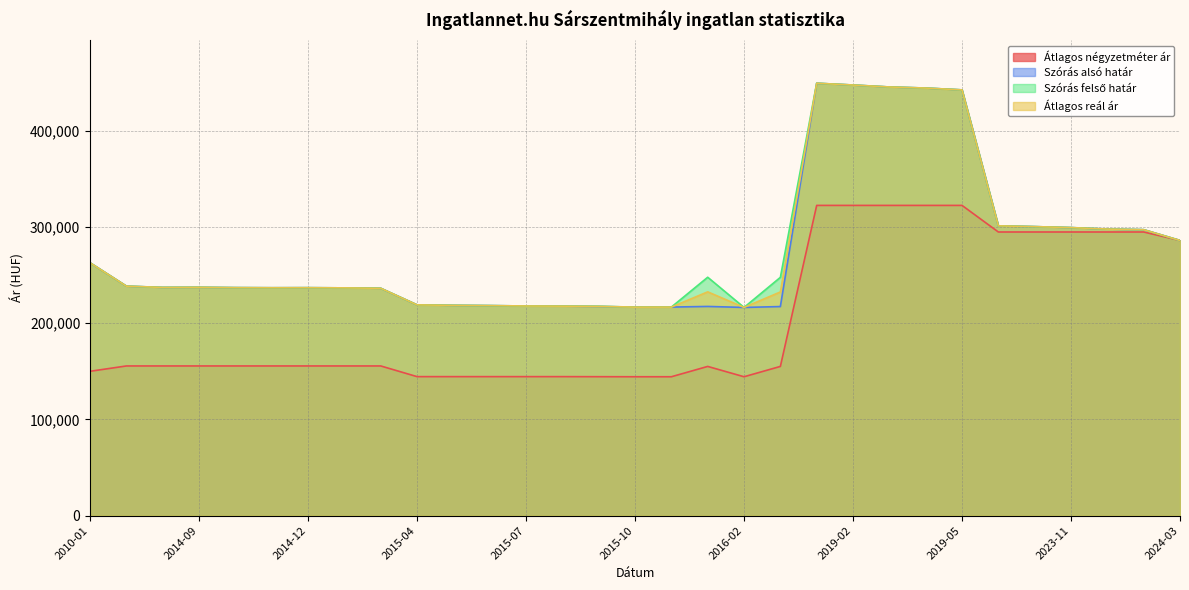

What is the average value of the Szórás alsó határ series?

276221